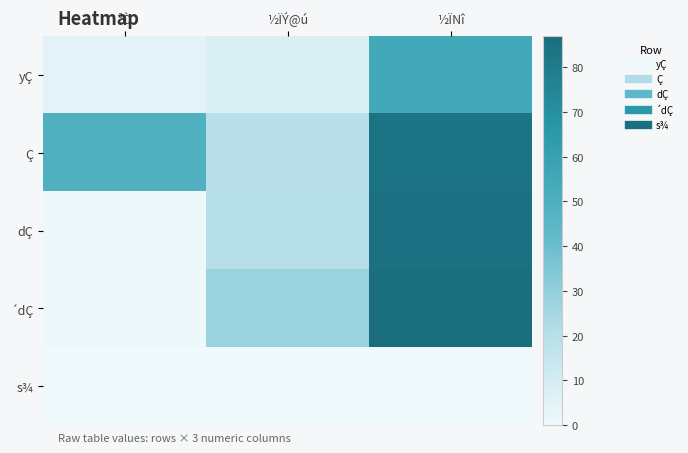

Rank the series at ½ÏNî from lowest to highest value.

s¾, yÇ, Ç, dÇ, ´dÇ